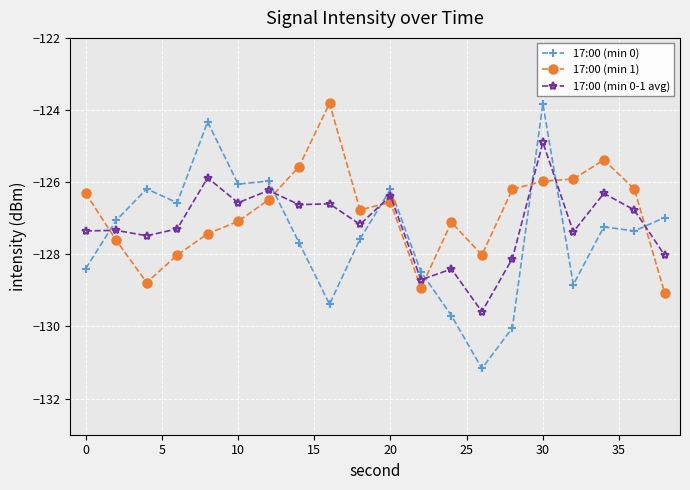

What is the minimum value for 17:00 (min 0-1 avg)?

-129.6